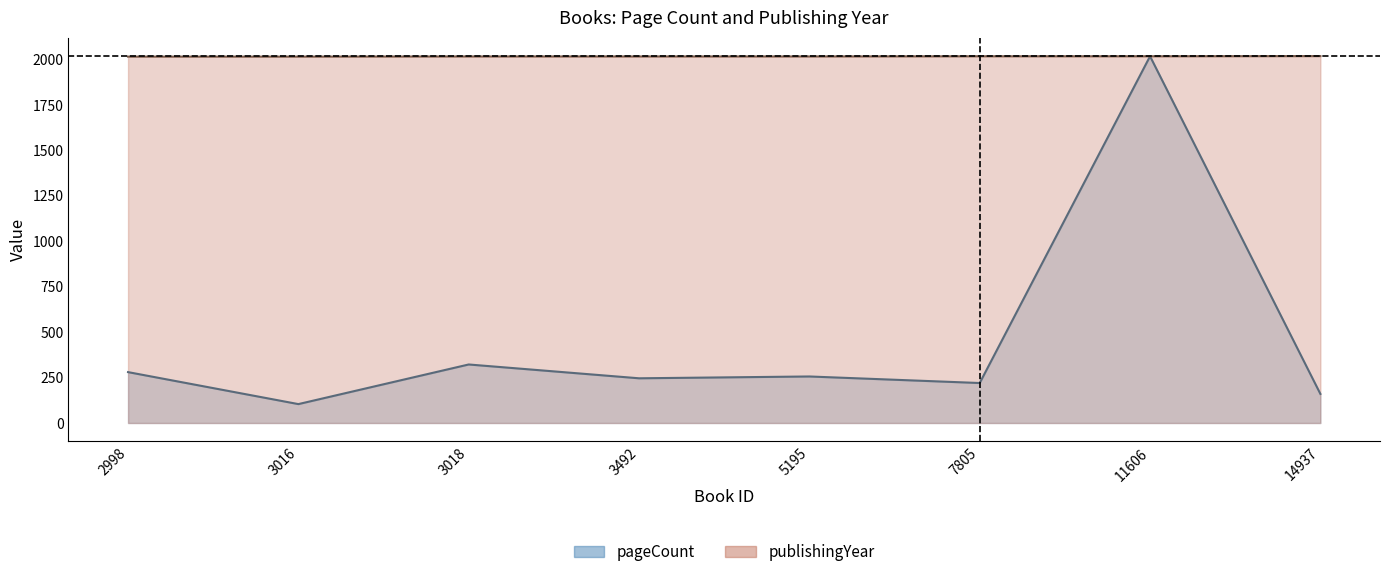

What is the difference between the pageCount values at 7805 and 3018?

102